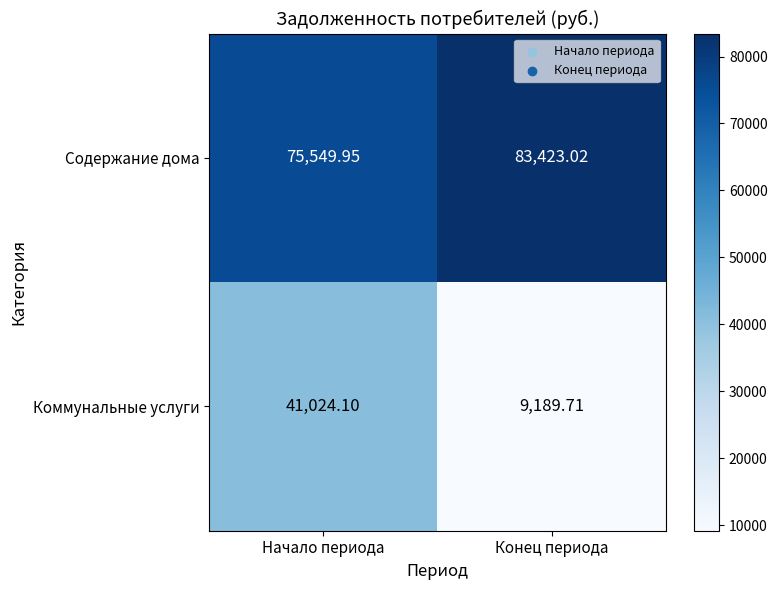

At which category does the chart reach its minimum across all series?

Конец периода